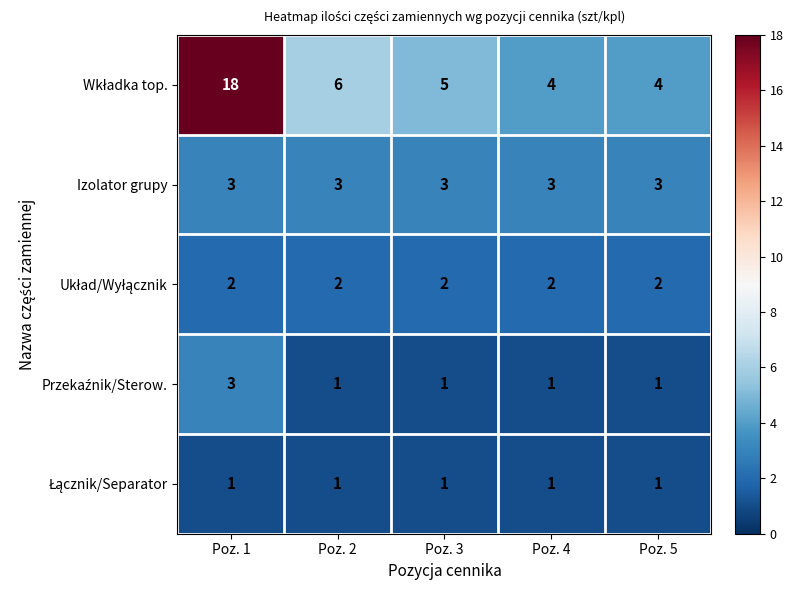

What is the minimum value for Izolator grupy?

3